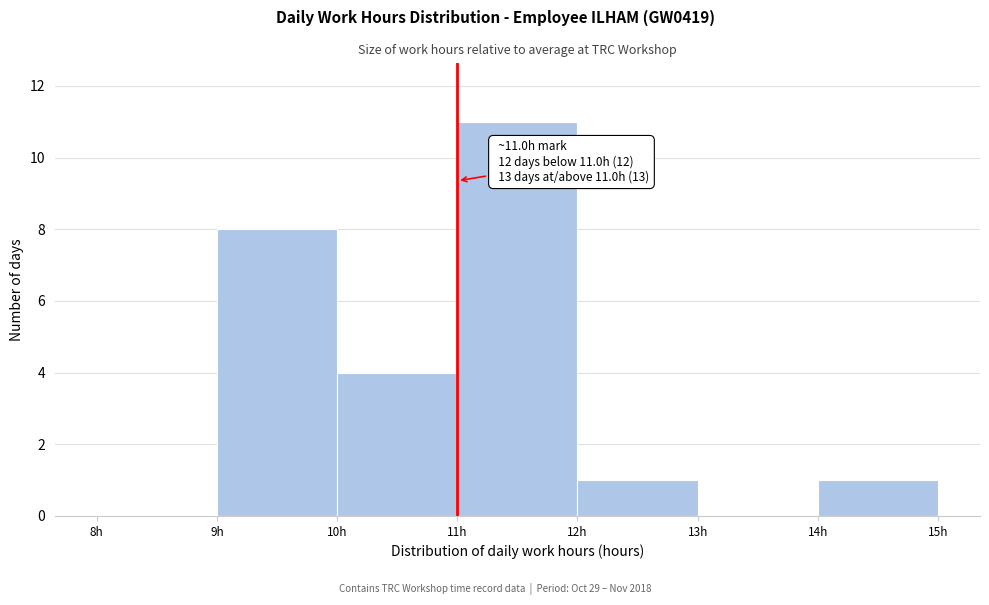

Over which range of the x-axis is the bar tallest?

11 to 12